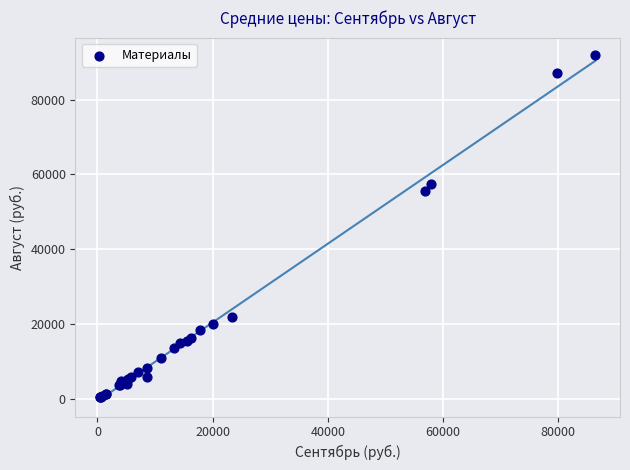

What Y value in the scatter plot is closest to 46205?

55687.3